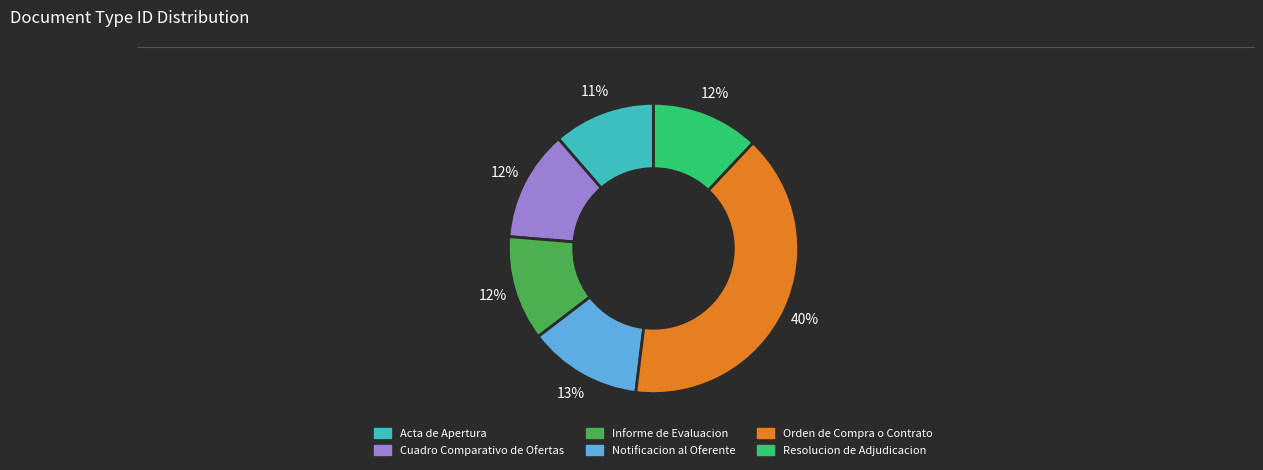

Between Resolucion de Adjudicacion and Notificacion al Oferente, which is larger?

Notificacion al Oferente